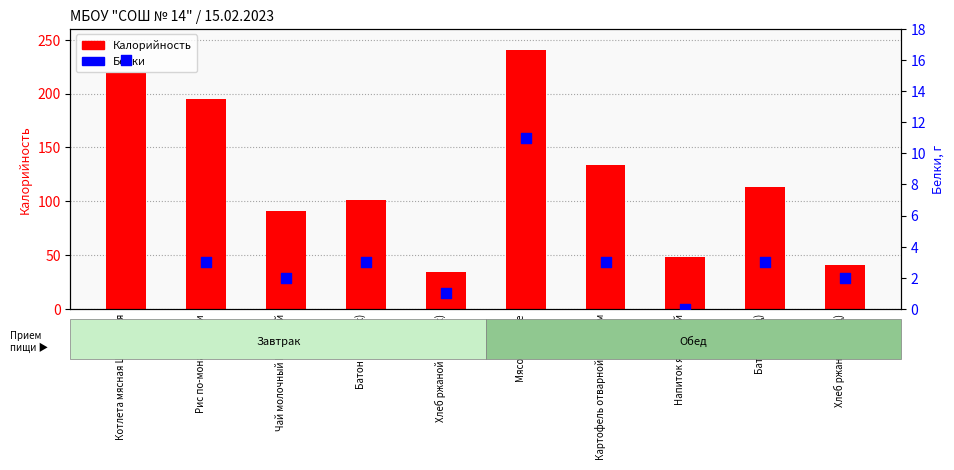

What is the total value across all series at Мясо тушеное?

251